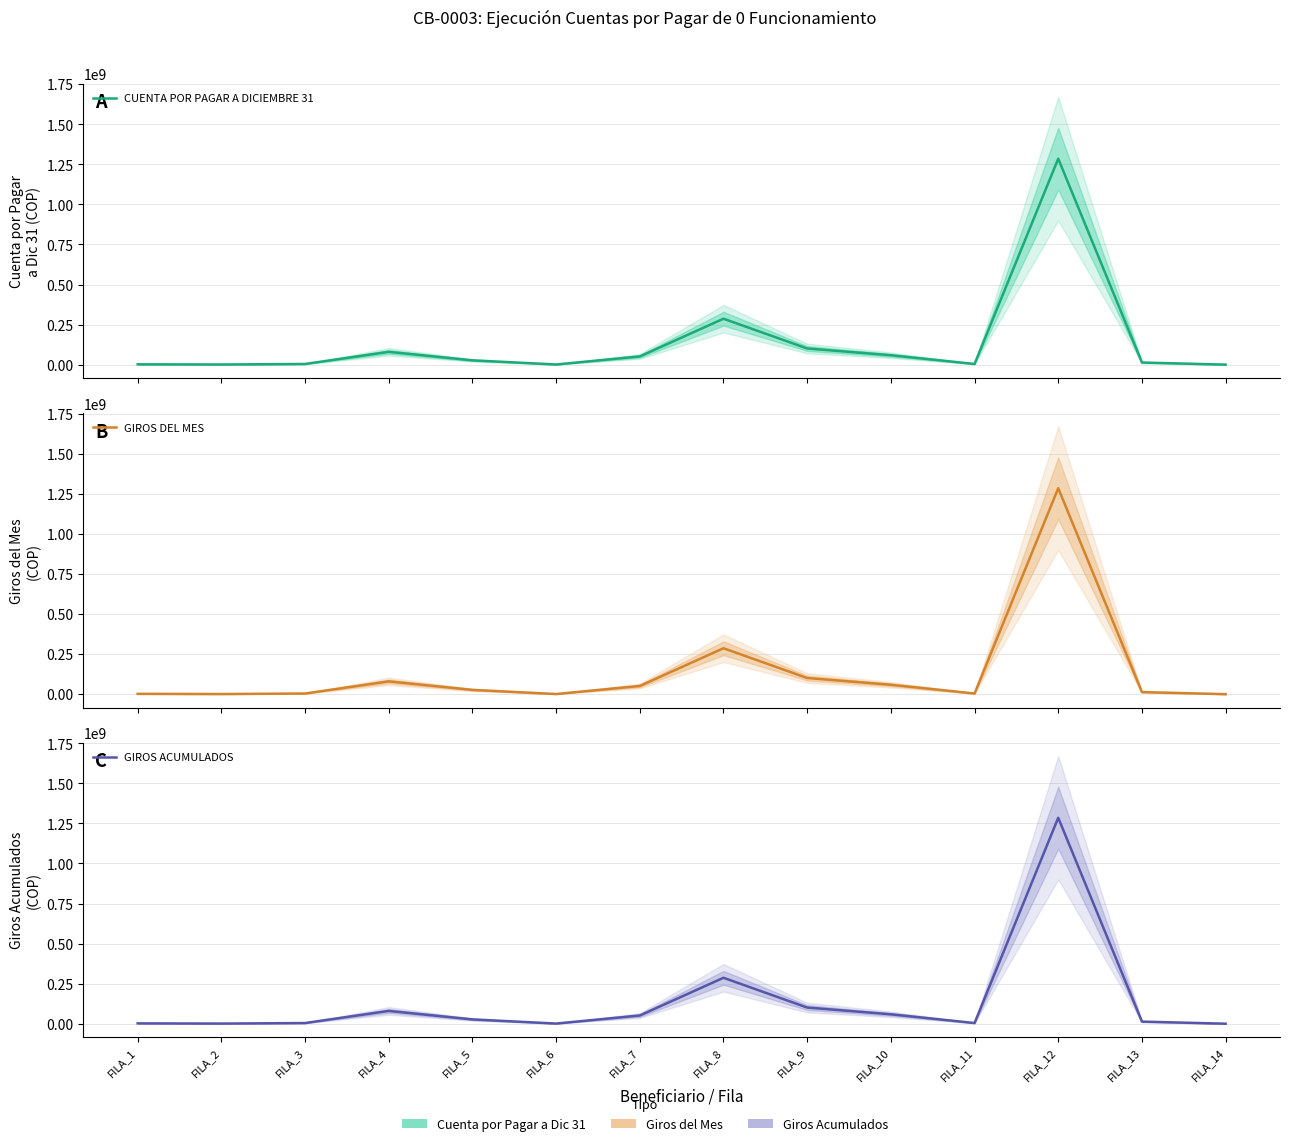

Reading left to right, extract all data points from this chart.

CUENTA POR PAGAR A DICIEMBRE 31: 2050876	874474	4098400	79753959	26745000	875413	51174342	286621295	100792449	58650458	4081978	1285361226	13063583	14677
GIROS DEL MES: 2050876	874474	4098400	79753959	26745000	875413	51174342	286621295	100792449	58650458	4081978	1285361226	13063583	14677
GIROS ACUMULADOS: 2050876	874474	4098400	79753959	26745000	875413	51174342	286621295	100792449	58650458	4081978	1285361226	13063583	14677